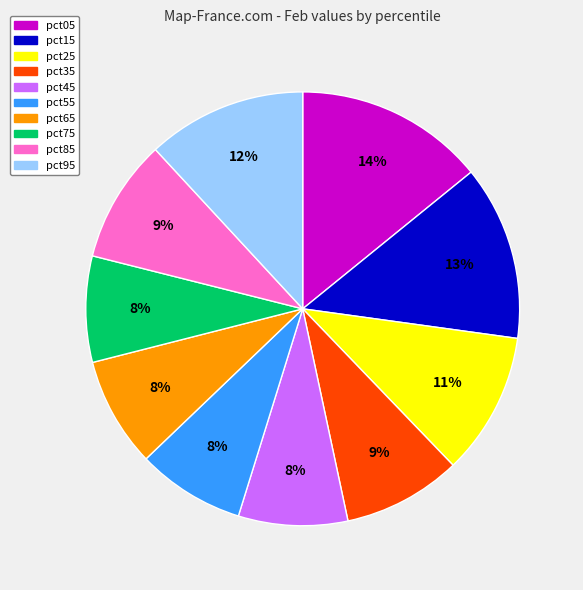

To the nearest percent, what portion does pct55 represent?

8%